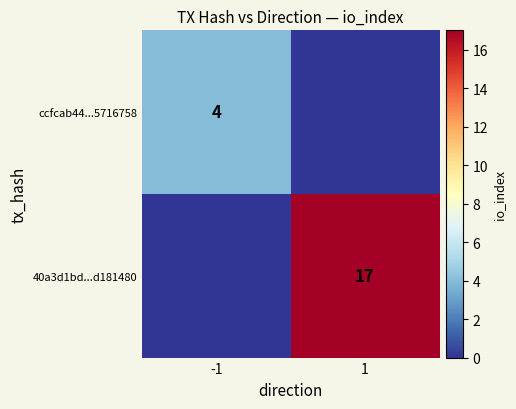

What is the difference between the highest and lowest values at -1?

4